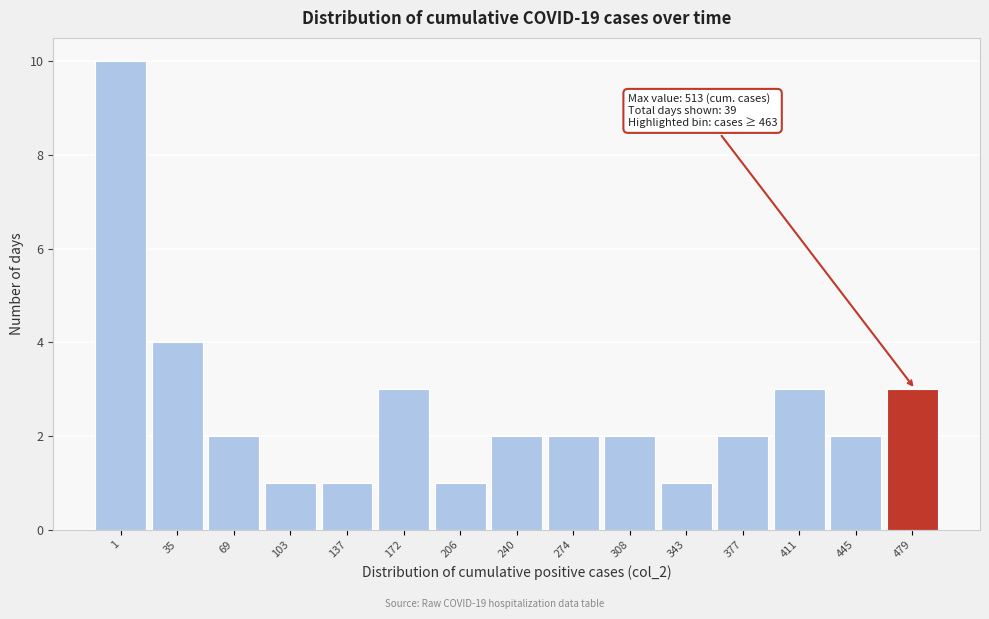

Reading left to right, what are all the values shown in this chart?

1=10	35=4	69=2	103=1	137=1	172=3	206=1	240=2	274=2	308=2	343=1	377=2	411=3	445=2	479=3